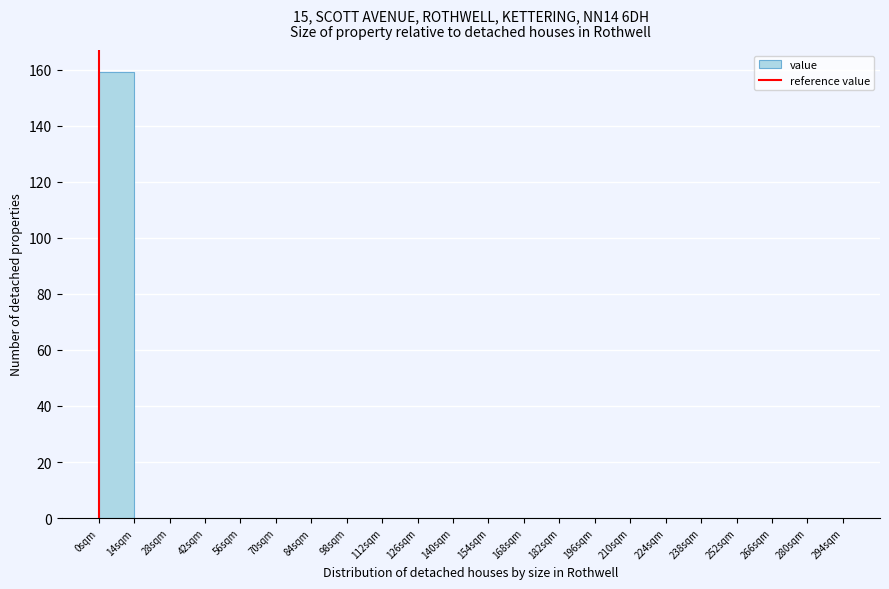

How tall is the bar that spans 0 to 14 on the x-axis? The values are not printed on the chart, so give them approximately, as read against the axis.

160